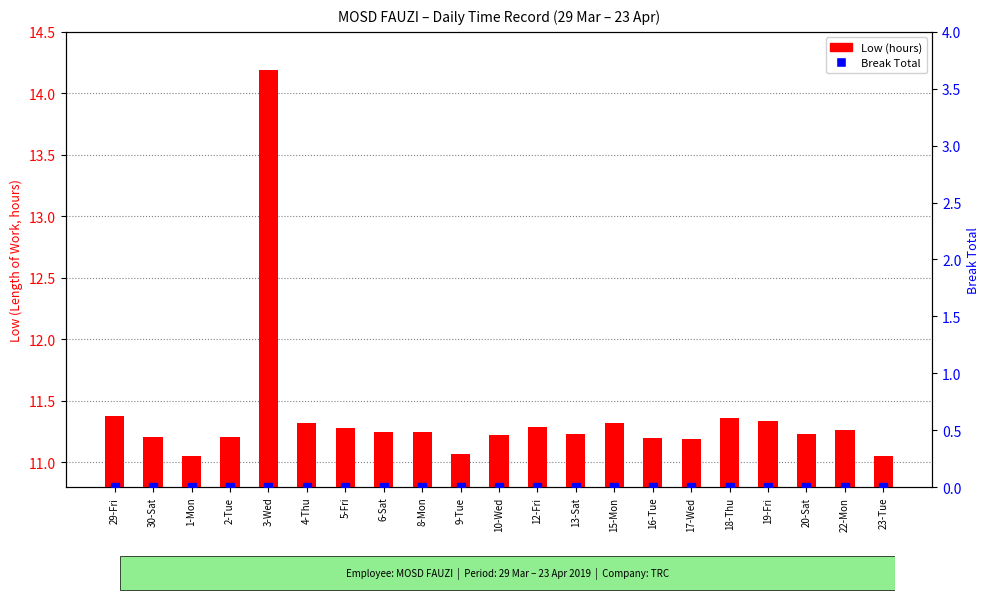

Rank the categories by Low (hours) value from highest to lowest.

3-Wed, 29-Fri, 18-Thu, 19-Fri, 4-Thu, 15-Mon, 12-Fri, 5-Fri, 22-Mon, 6-Sat, 8-Mon, 13-Sat, 20-Sat, 10-Wed, 30-Sat, 2-Tue, 16-Tue, 17-Wed, 9-Tue, 1-Mon, 23-Tue